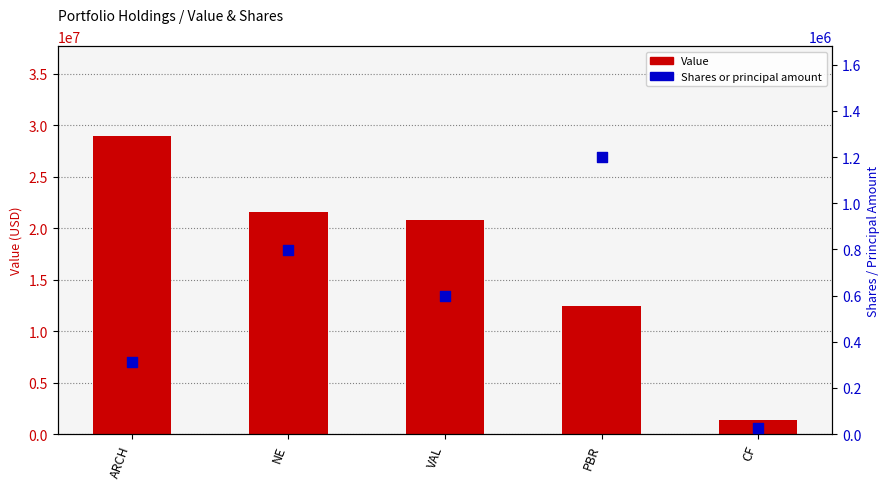

At which category is the sum across all series the highest?

ARCH